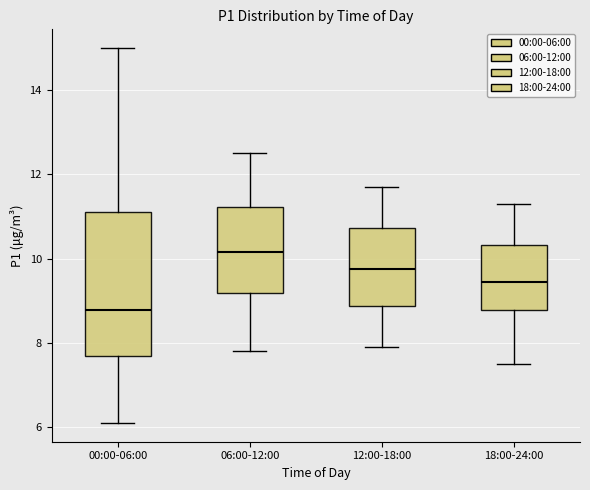

Which box is the tallest, from its lower edge to its upper edge?

00:00-06:00